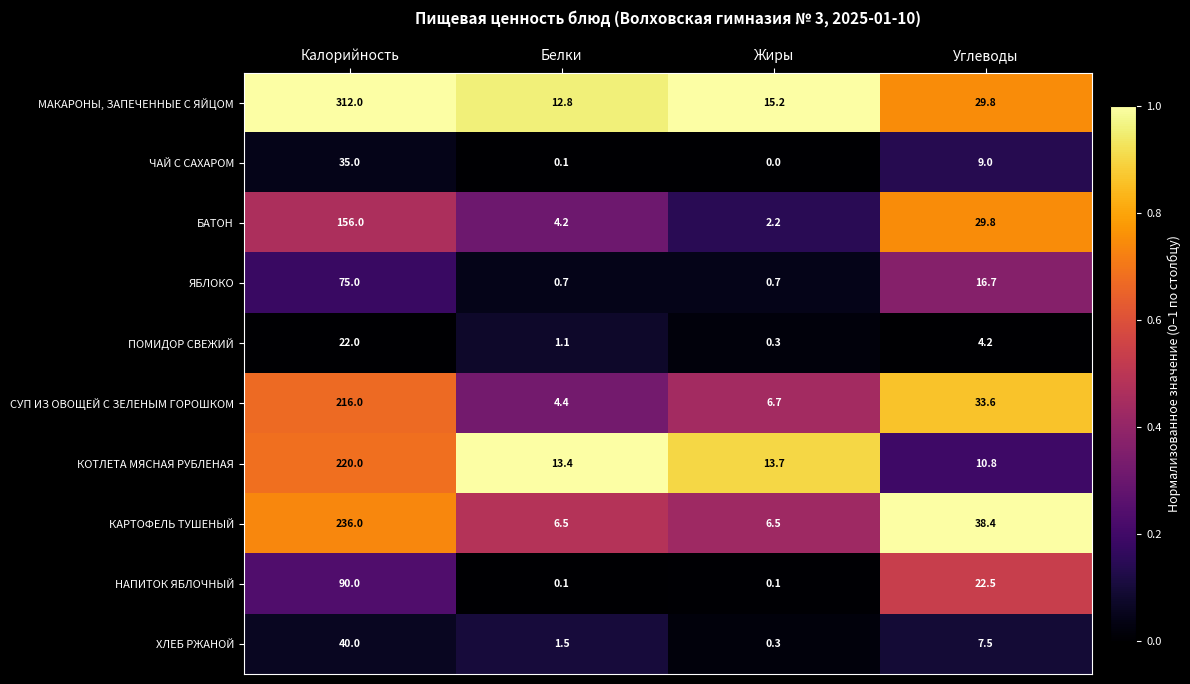

What is the maximum value shown in the chart?

312.0